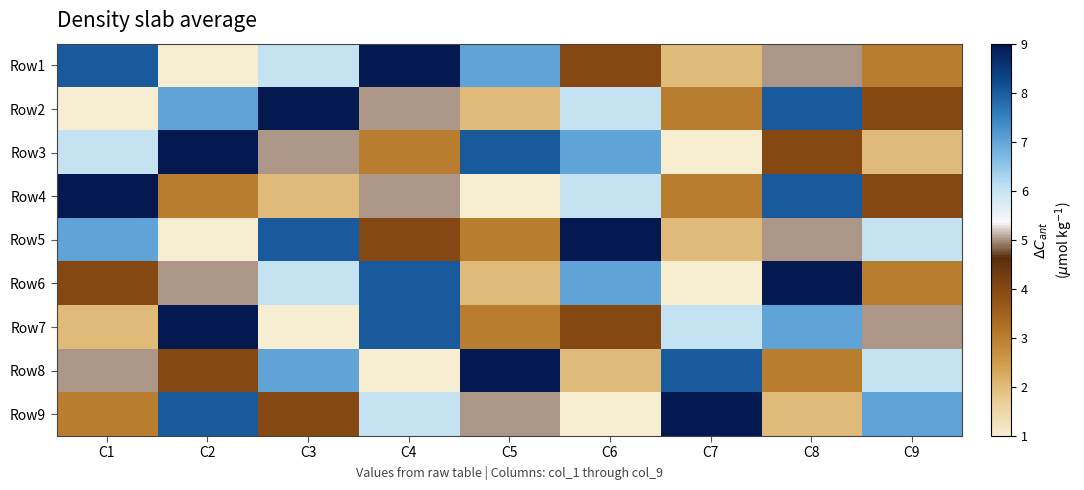

Reading left to right, transcribe all the data shown in this chart.

Row1: C1=8	C2=1	C3=6	C4=9	C5=7	C6=4	C7=2	C8=5	C9=3
Row2: C1=1	C2=7	C3=9	C4=5	C5=2	C6=6	C7=3	C8=8	C9=4
Row3: C1=6	C2=9	C3=5	C4=3	C5=8	C6=7	C7=1	C8=4	C9=2
Row4: C1=9	C2=3	C3=2	C4=5	C5=1	C6=6	C7=3	C8=8	C9=4
Row5: C1=7	C2=1	C3=8	C4=4	C5=3	C6=9	C7=2	C8=5	C9=6
Row6: C1=4	C2=5	C3=6	C4=8	C5=2	C6=7	C7=1	C8=9	C9=3
Row7: C1=2	C2=9	C3=1	C4=8	C5=3	C6=4	C7=6	C8=7	C9=5
Row8: C1=5	C2=4	C3=7	C4=1	C5=9	C6=2	C7=8	C8=3	C9=6
Row9: C1=3	C2=8	C3=4	C4=6	C5=5	C6=1	C7=9	C8=2	C9=7